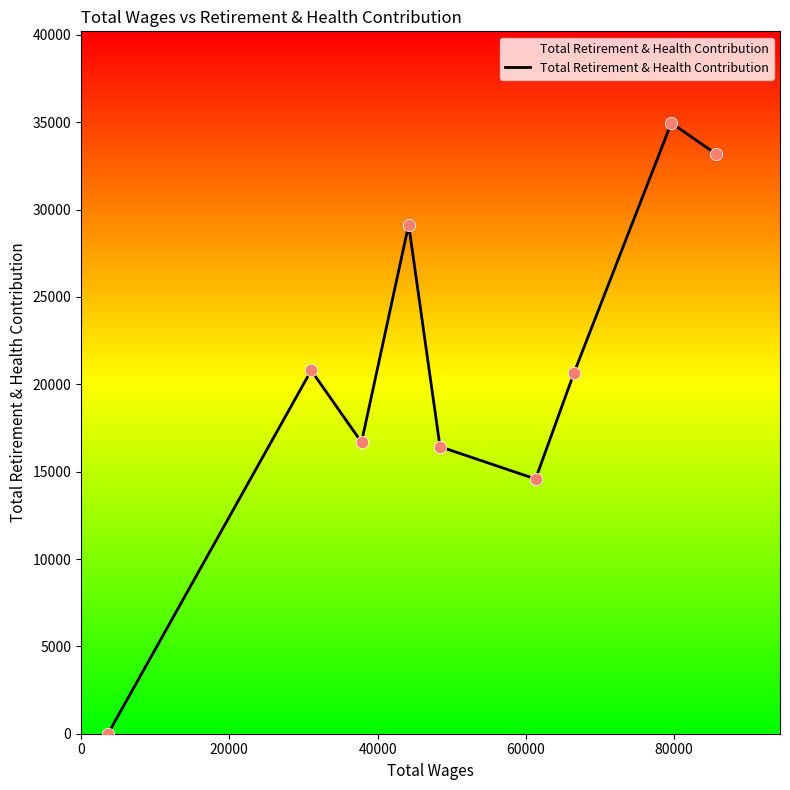

What is the greatest value displayed?

34959